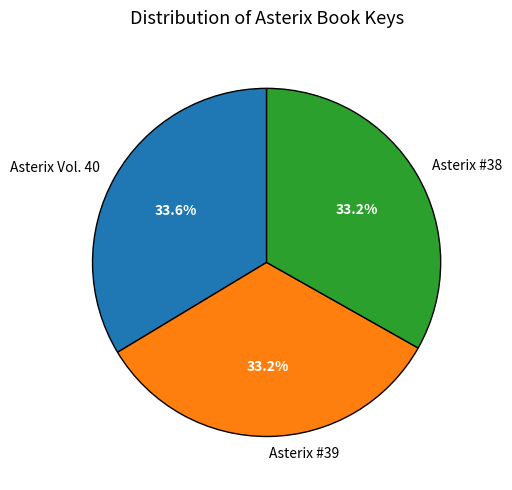

To the nearest percent, what percentage of the pie is Asterix #39?

33%